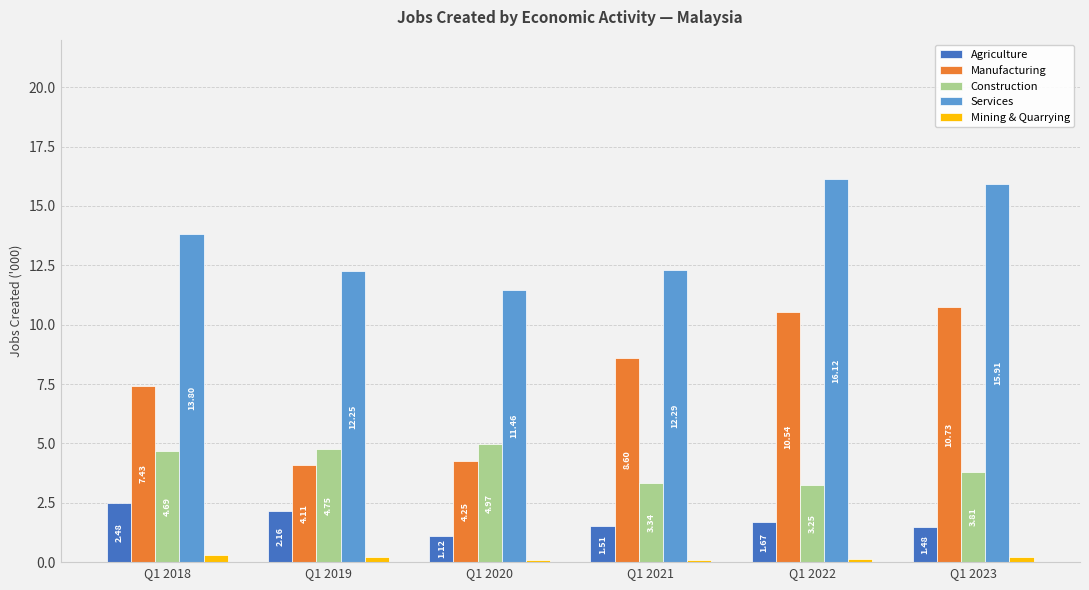

What are all the series names shown in the legend?

Agriculture, Manufacturing, Construction, Services, Mining & Quarrying